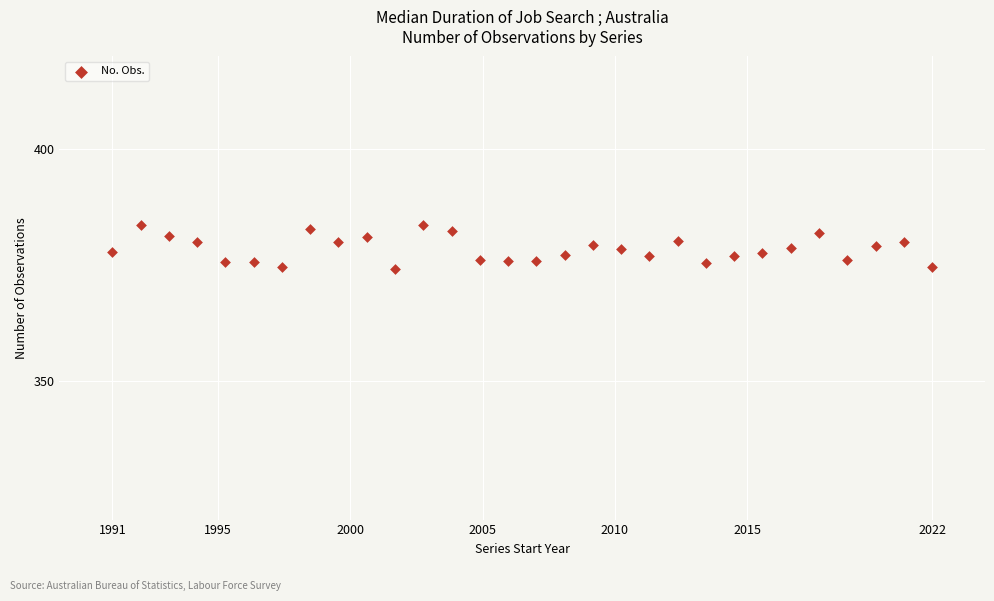

What is the range of X values (max minus min)?

31.0